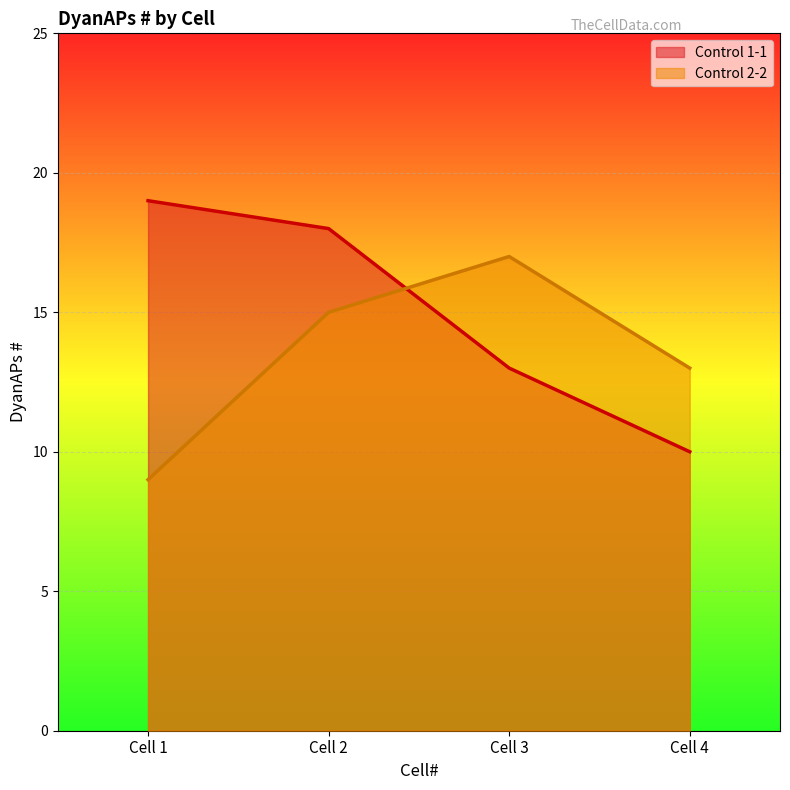

Is the value of Control 2-2 at Cell 1 greater than the value of Control 1-1 at Cell 2?

No